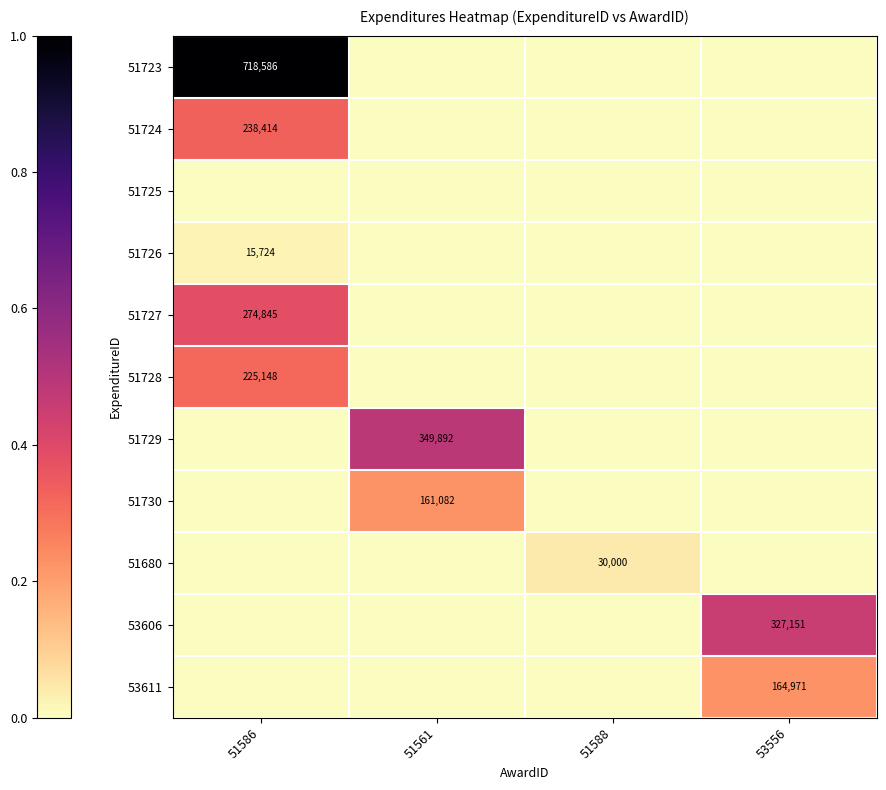

Is the value of 51724 at 51586 greater than the value of 51727 at 51586?

No